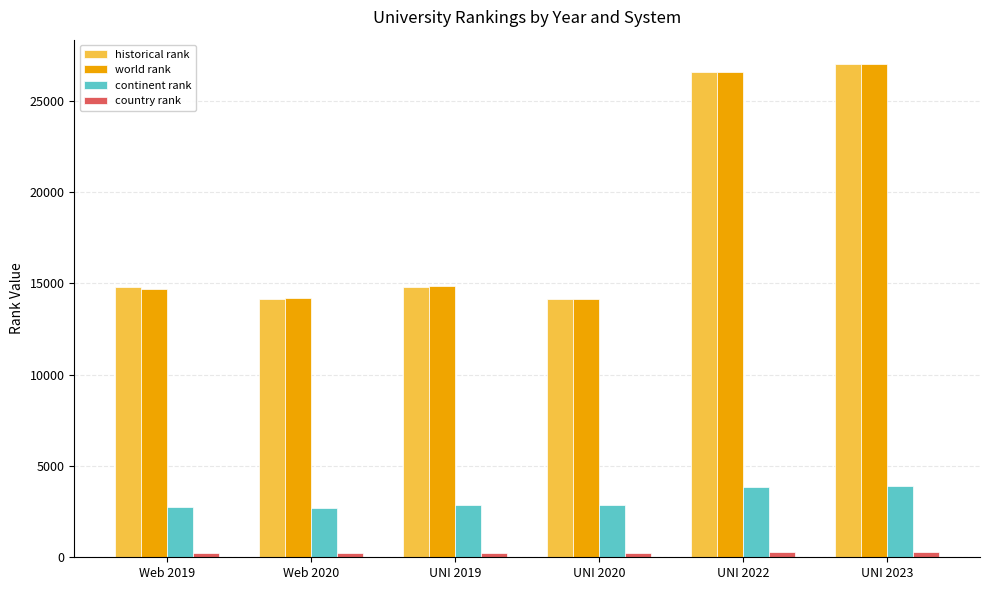

What position from the right is UNI 2019?

4